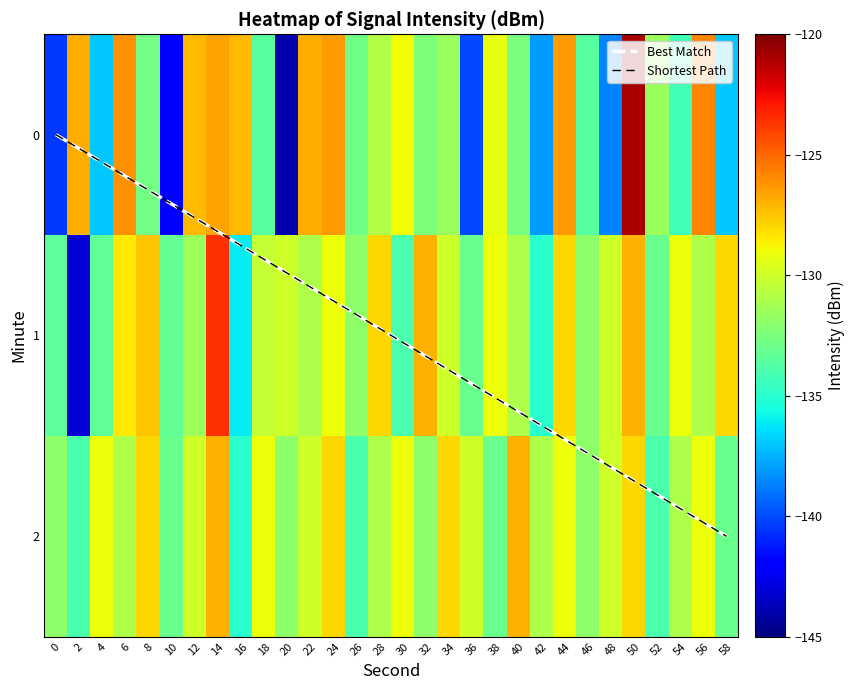

Rank the categories by 2 value from lowest to highest.

16, 2, 26, 52, 10, 38, 58, 0, 20, 32, 46, 6, 28, 42, 54, 12, 22, 36, 48, 4, 18, 30, 44, 56, 8, 24, 34, 50, 14, 40